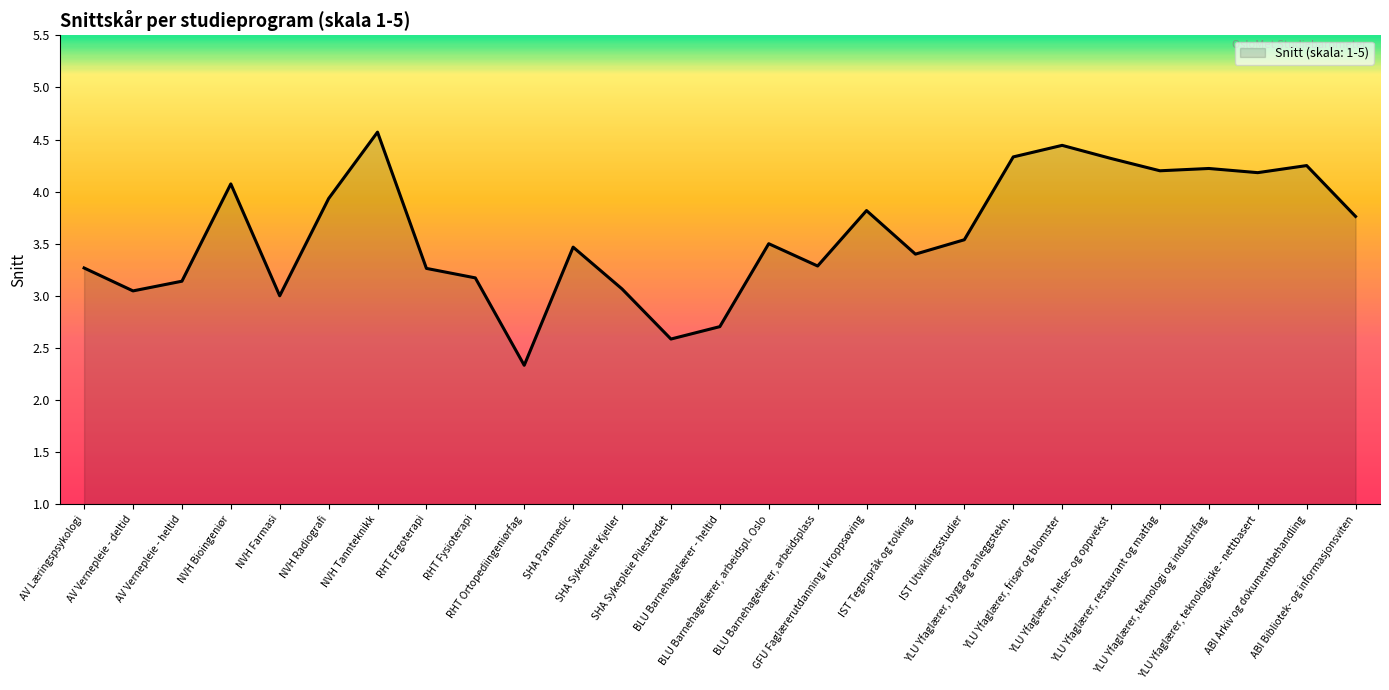

Rank the categories by value from highest to lowest.

NVH Tannteknikk, YLU Yfaglærer, frisør og blomster, YLU Yfaglærer, bygg og anleggstekn., YLU Yfaglærer, helse- og oppvekst, ABI Arkiv og dokumentbehandling, YLU Yfaglærer, teknologi og industrifag, YLU Yfaglærer, restaurant og matfag, YLU Yfaglærer, teknologiske - nettbasert, NVH Bioingeniør, NVH Radiografi, GFU Faglærerutdanning i kroppsøving, ABI Bibliotek- og informasjonsviten, IST Utviklingsstudier, BLU Barnehagelærer, arbeidspl. Oslo, SHA Paramedic, IST Tegnspråk og tolking, BLU Barnehagelærer, arbeidsplass, AV Læringspsykologi, RHT Ergoterapi, RHT Fysioterapi, AV Vernepleie - heltid, SHA Sykepleie Kjeller, AV Vernepleie - deltid, NVH Farmasi, BLU Barnehagelærer - heltid, SHA Sykepleie Pilestredet, RHT Ortopediingeniørfag